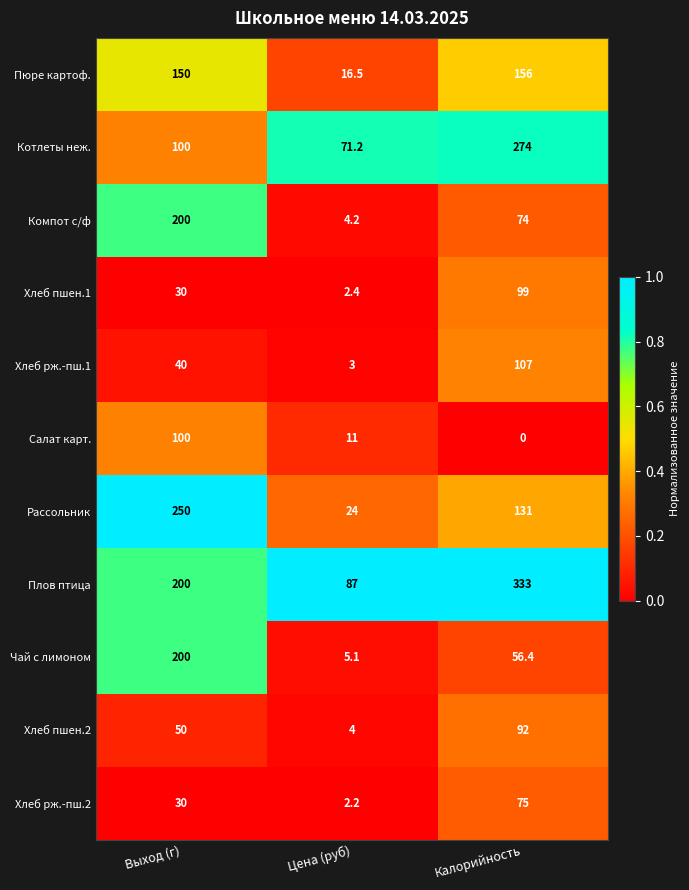

Which series has the largest total across all categories?

Плов птица